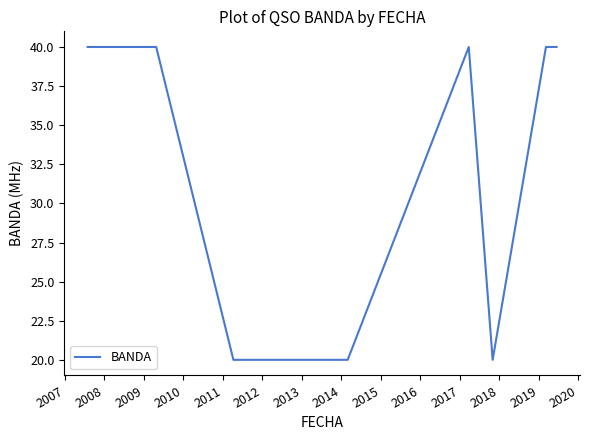

What is the minimum value shown in the chart?

20